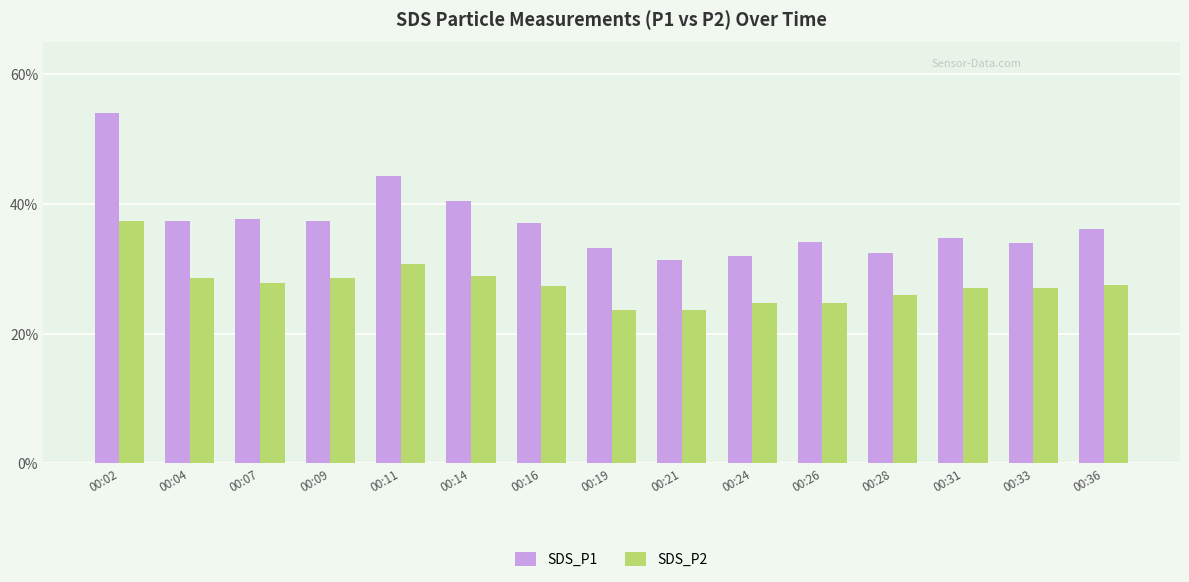

How many values in the SDS_P1 series are below 36?

7